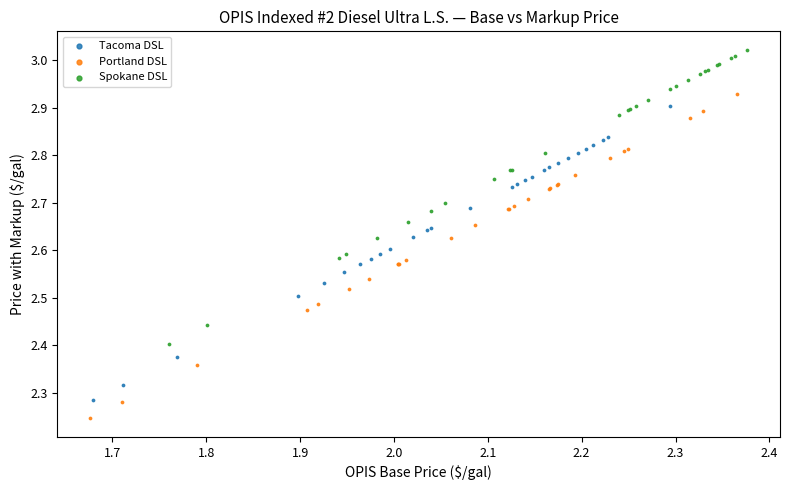

Which series contains the lowest Y value?

Portland DSL